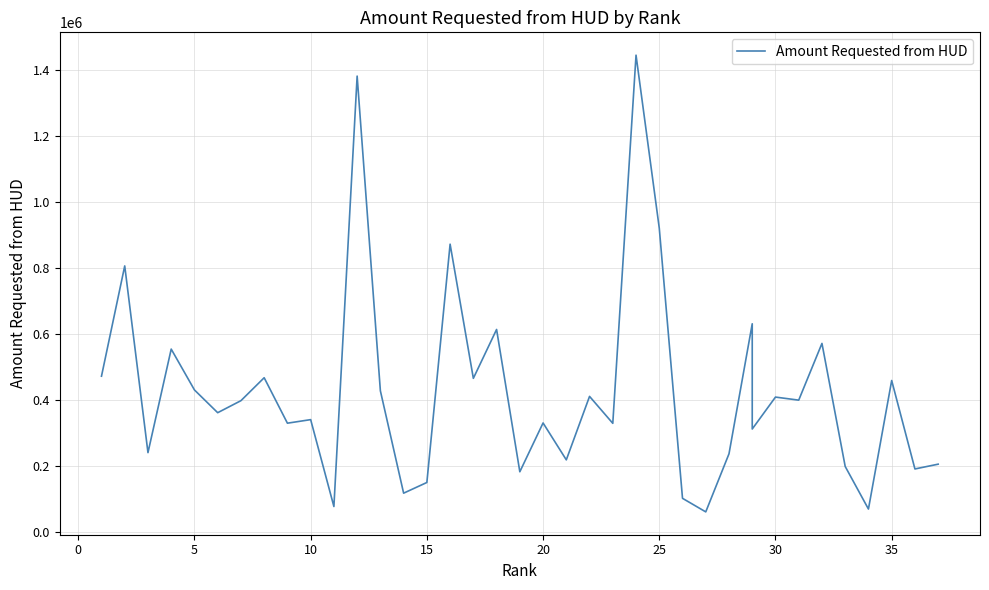

How many data points does each series have?

38